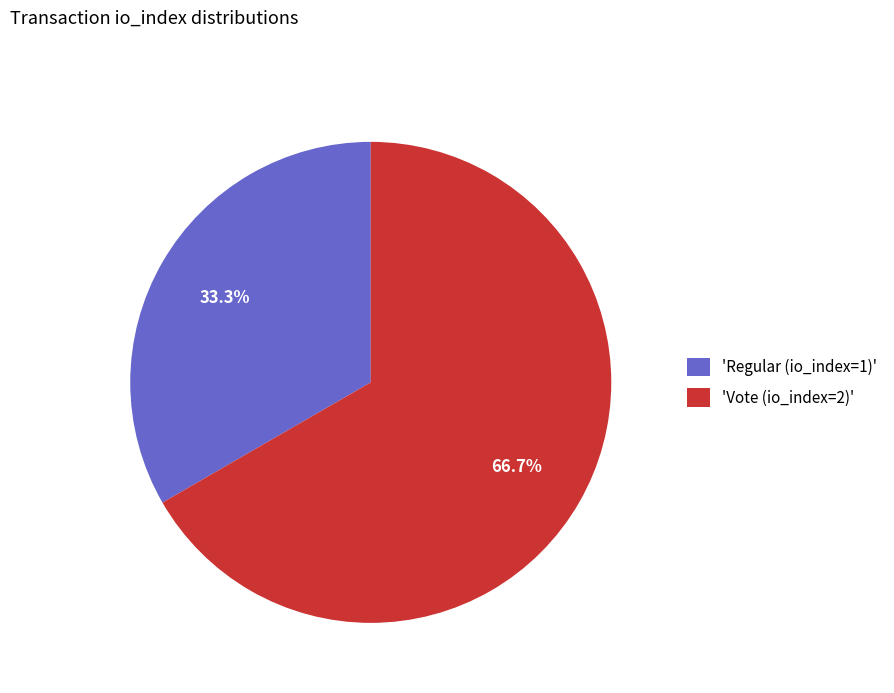

What is the majority slice?

'Vote (io_index=2)'